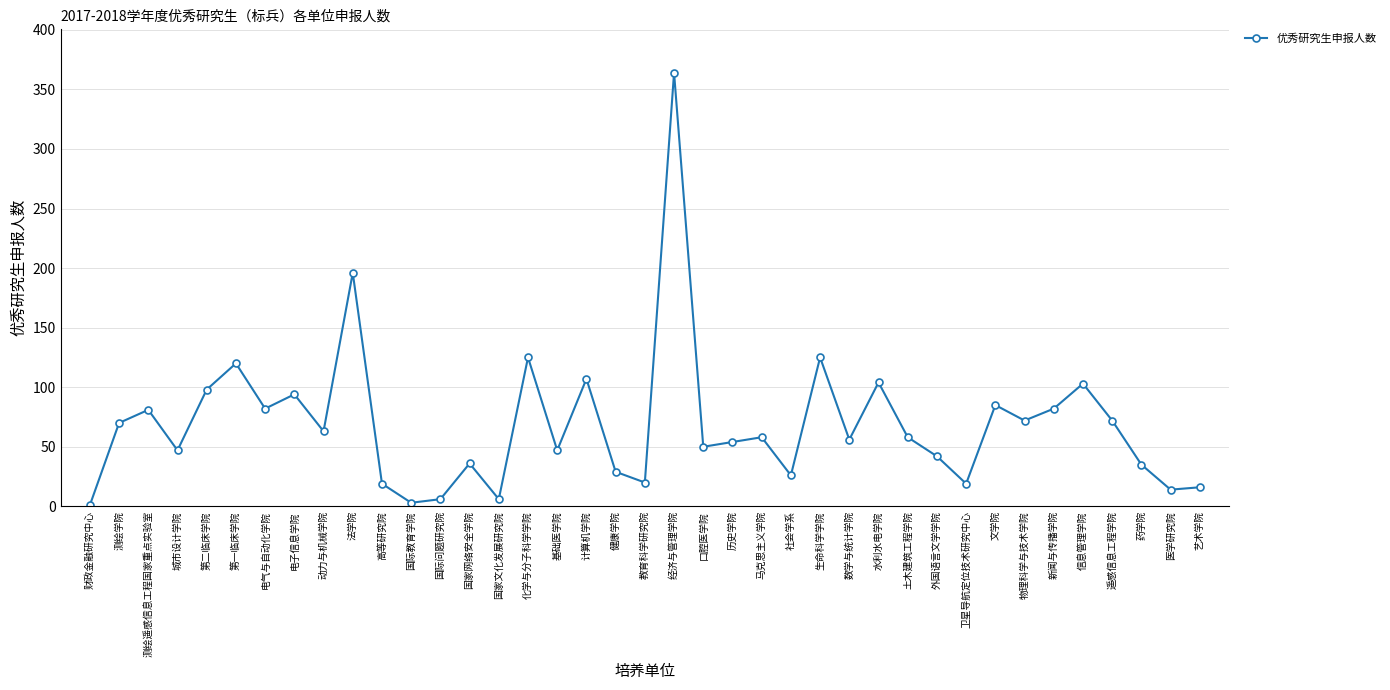

What is the approximate value at 医学研究院, to the nearest 10?

10